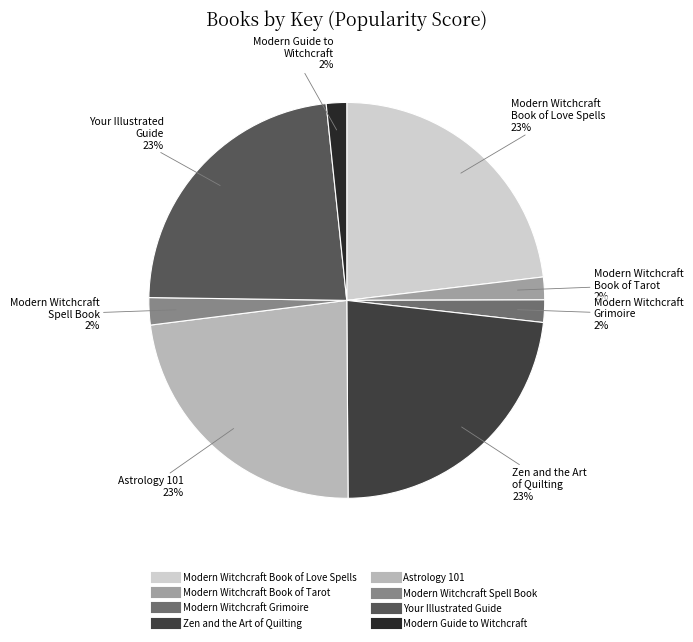

To the nearest percent, what percentage of the pie is Modern Witchcraft Spell Book?

2%